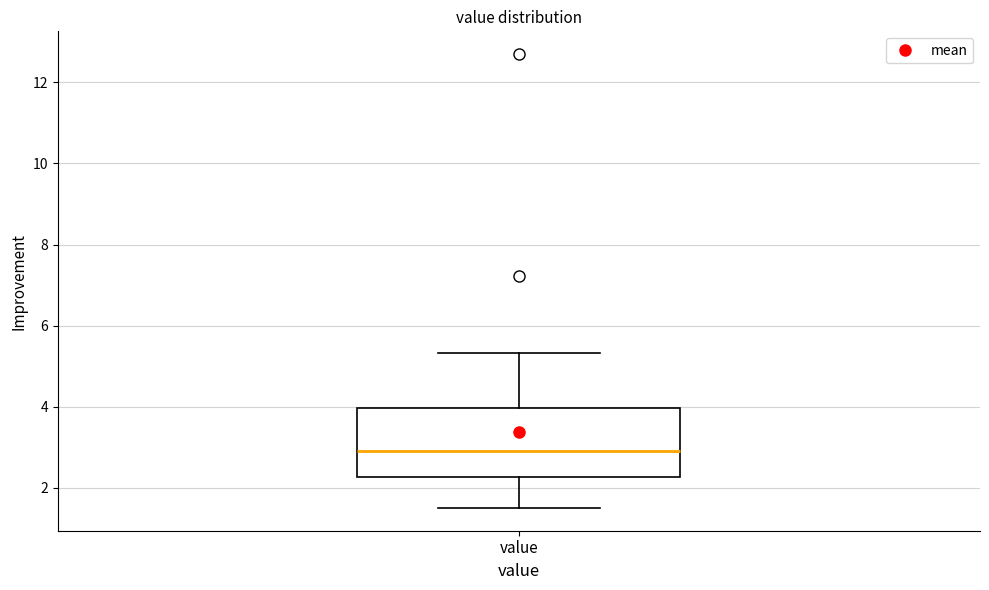

Read this box plot against the y-axis: the position of the median line, the range covered by the box, and the ends of both whiskers. The values are not printed on the chart, so give them approximately, as read against the axis.

median 3.0, box 2.2 to 4.0, whiskers 1.6 to 5.4